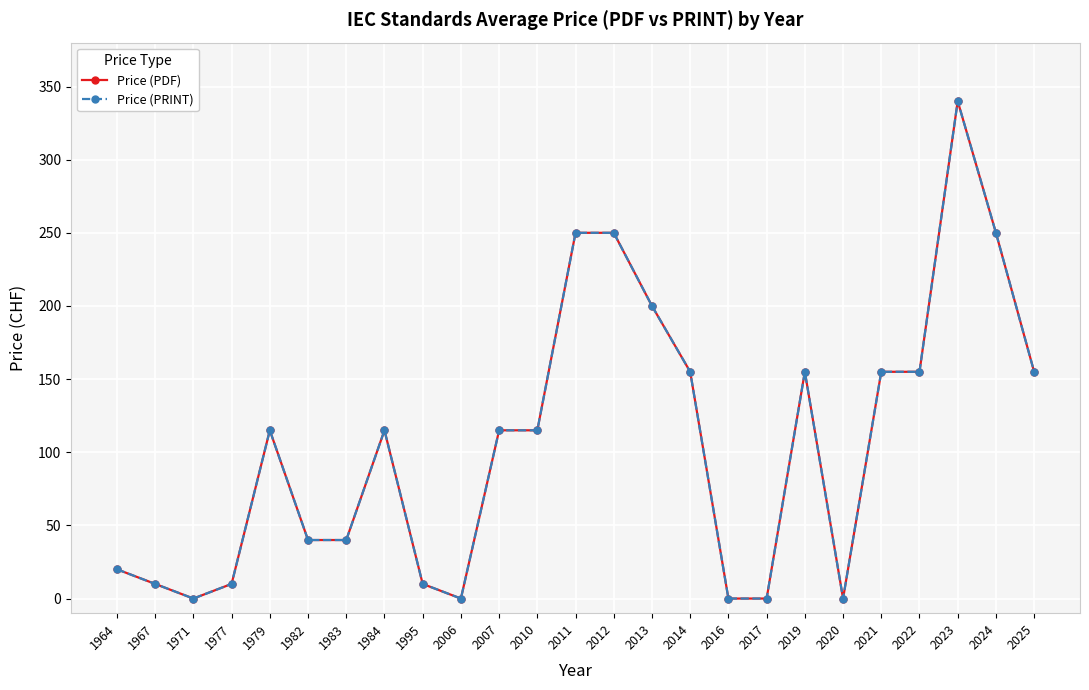

Which has a higher value, 2023 or 2017?

2023